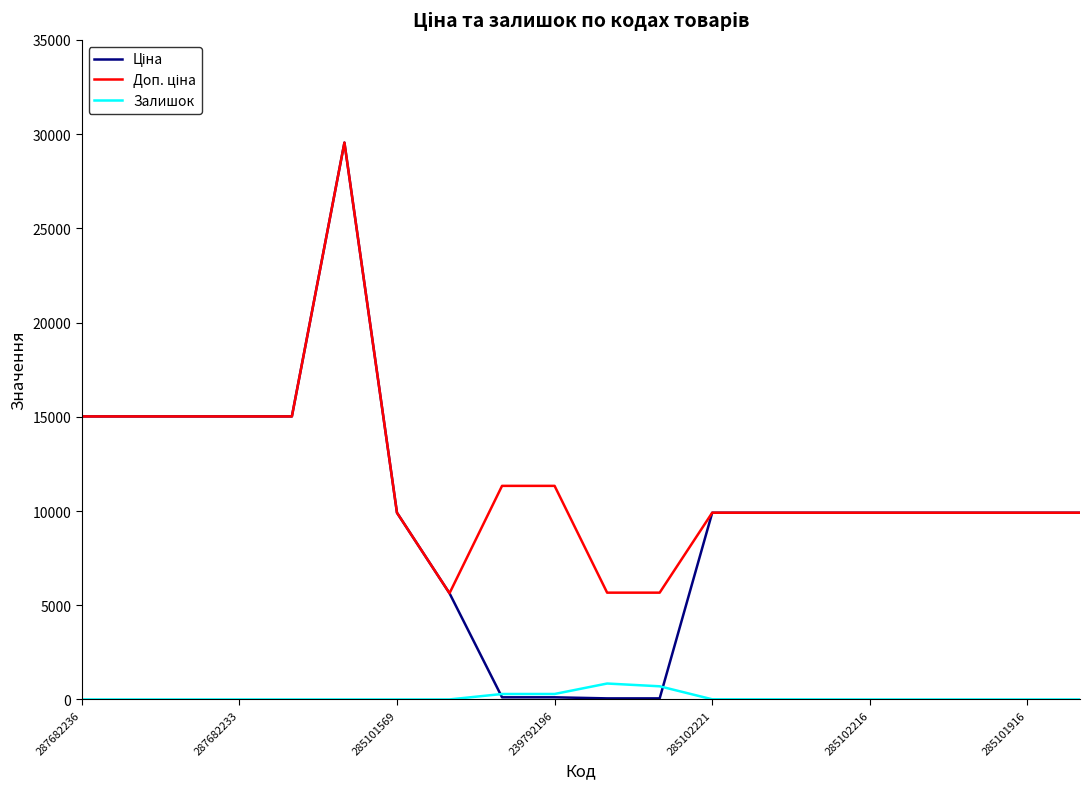

Which series has the widest spread of values?

Ціна